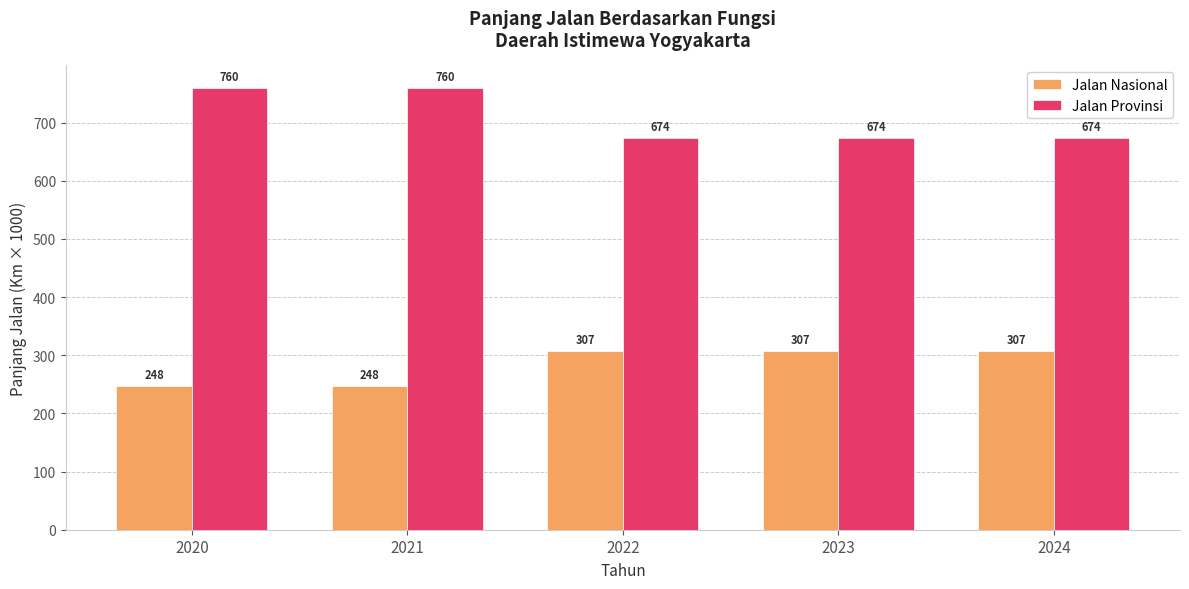

List the series in order of their overall mean, lowest first.

Jalan Nasional, Jalan Provinsi